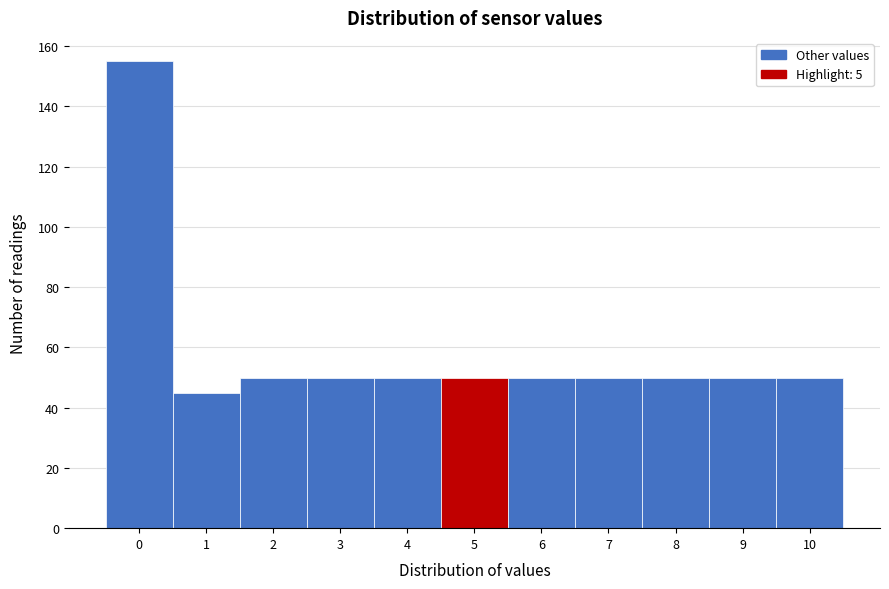

Reading right to left, transcribe all the data shown in this chart.

50	50	50	50	50	50	50	50	50	45	155